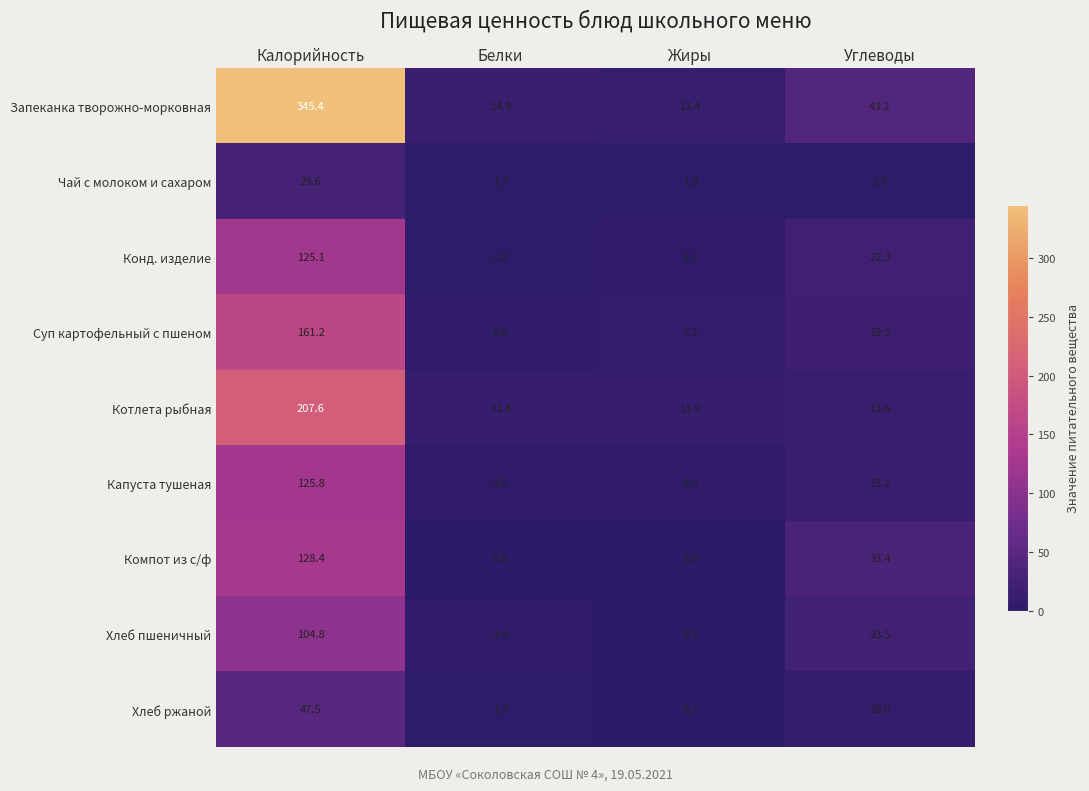

Which series has the largest total across all categories?

Запеканка творожно-морковная